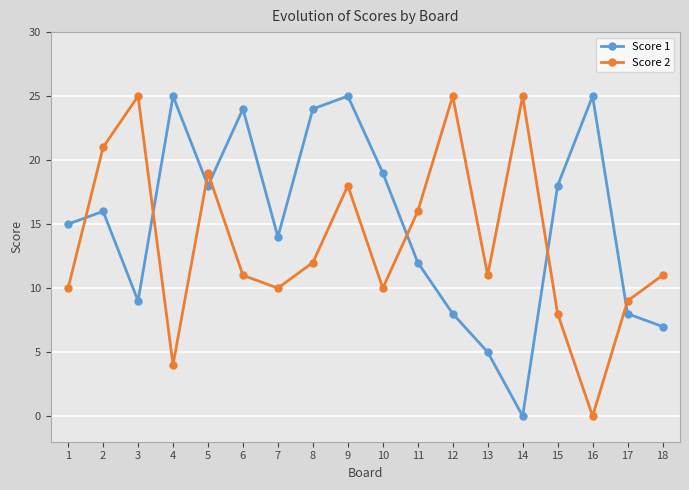

What is the difference between the second highest and minimum values in the Score 1 series?

25